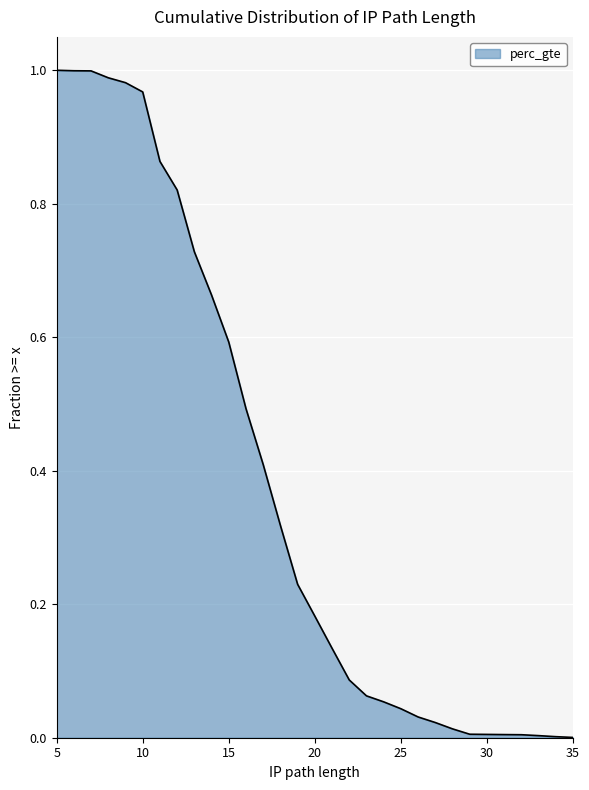

What is the greatest value displayed?

1.0